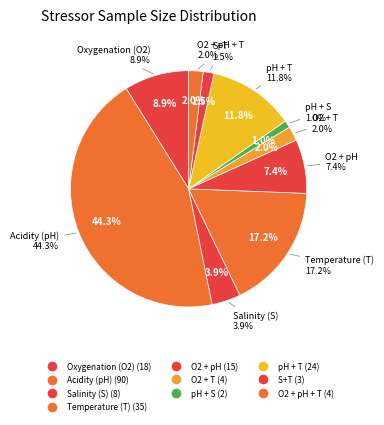

Is there any slice that represents more than half of the pie?

No